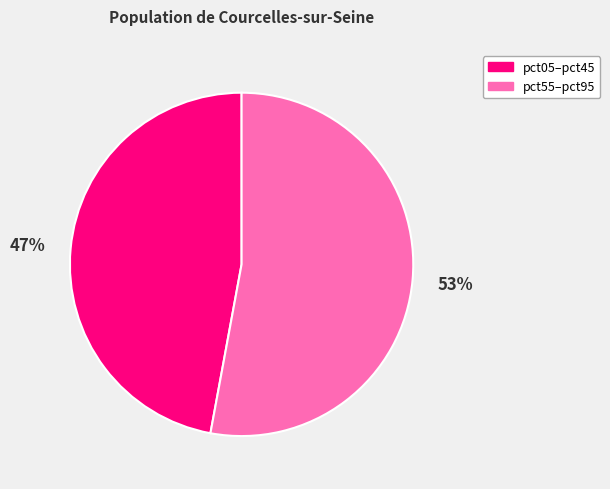

Is there a majority slice in this chart?

Yes